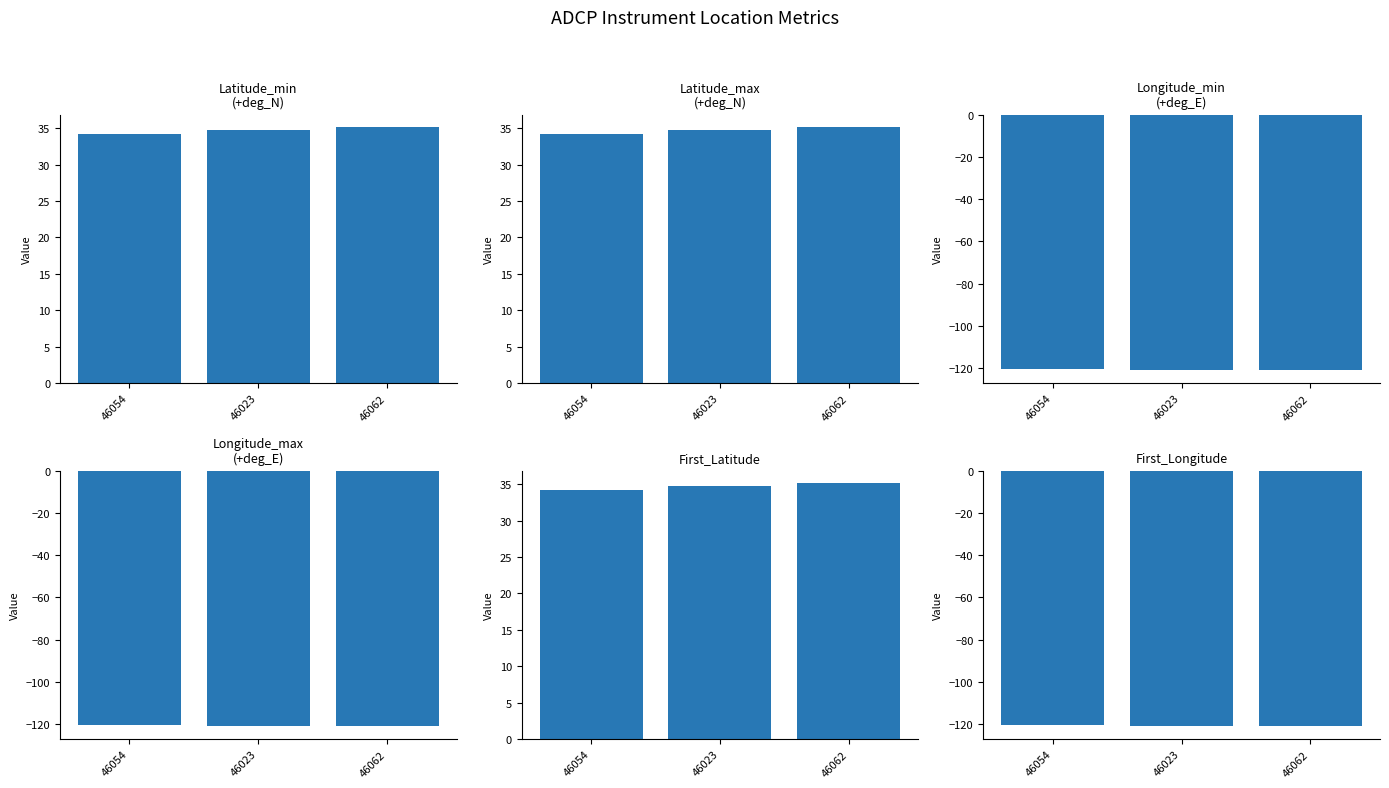

Reading right to left, transcribe all the data shown in this chart.

Latitude_min(+deg_N): 35.1	34.7	34.3
Latitude_max(+deg_N): 35.1	34.7	34.3
Longitude_min(+deg_E): -121.0	-121.0	-120.4
Longitude_max(+deg_E): -121.0	-121.0	-120.4
First_Latitude: 35.1	34.7	34.3
First_Longitude: -121.0	-121.0	-120.4